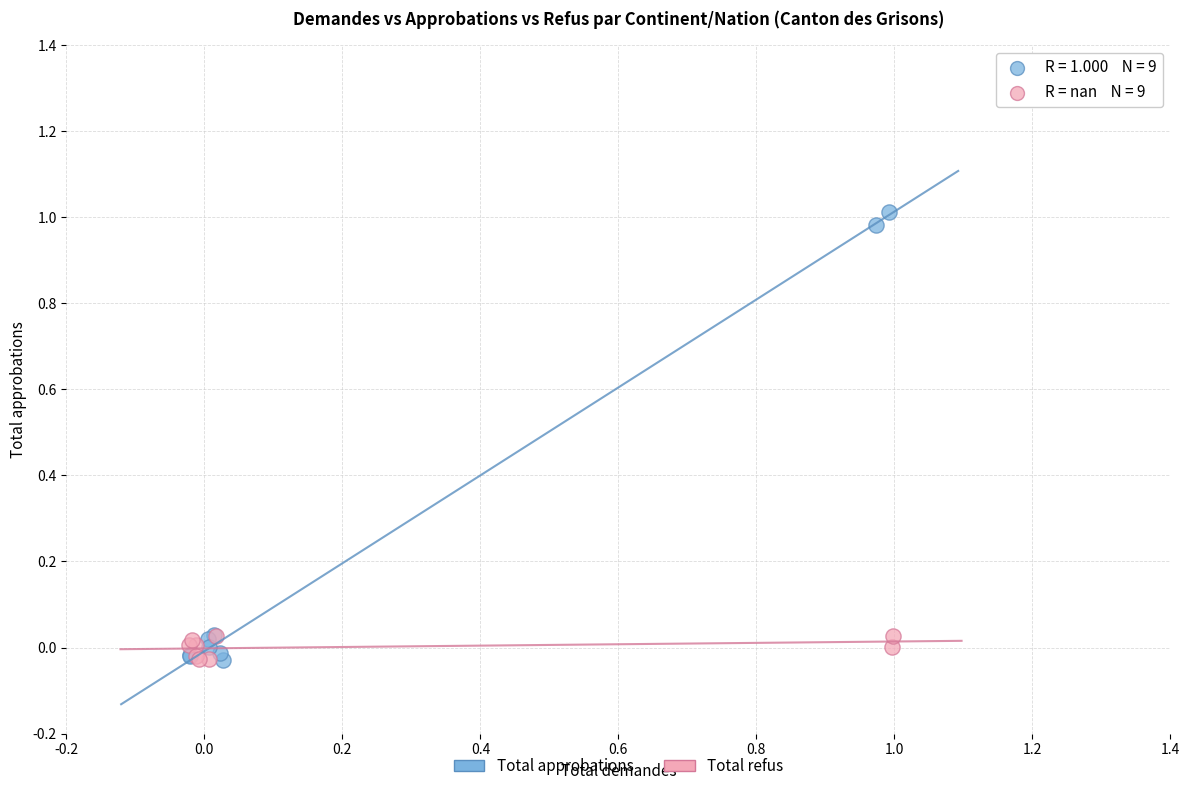

Which series has the largest Y range (max minus min)?

Total approbations